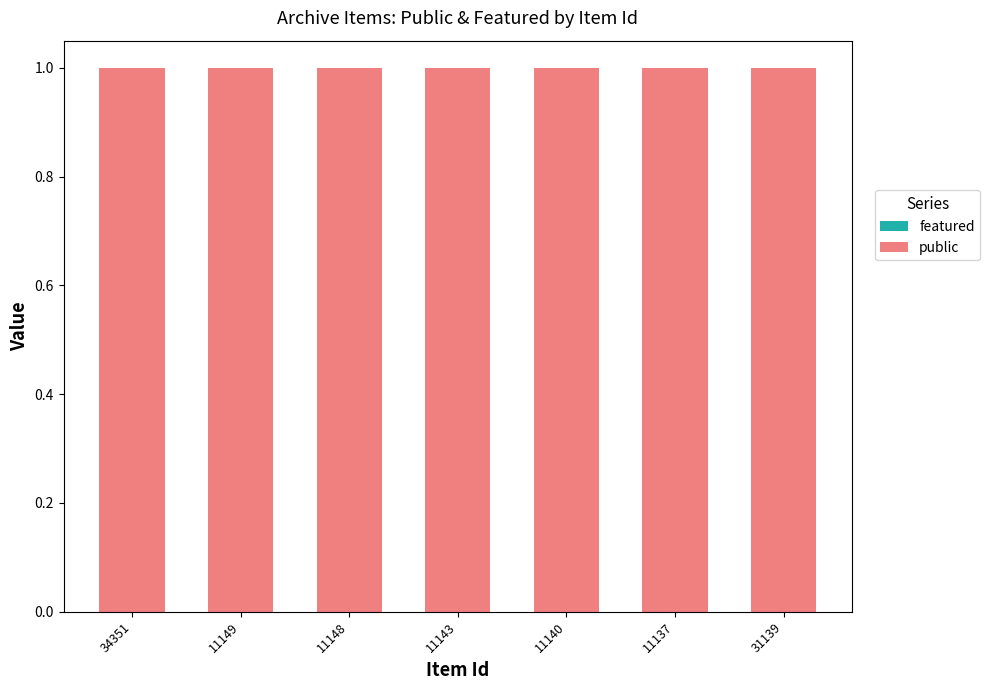

Between 11148 and 11137, which series saw the biggest shift?

featured